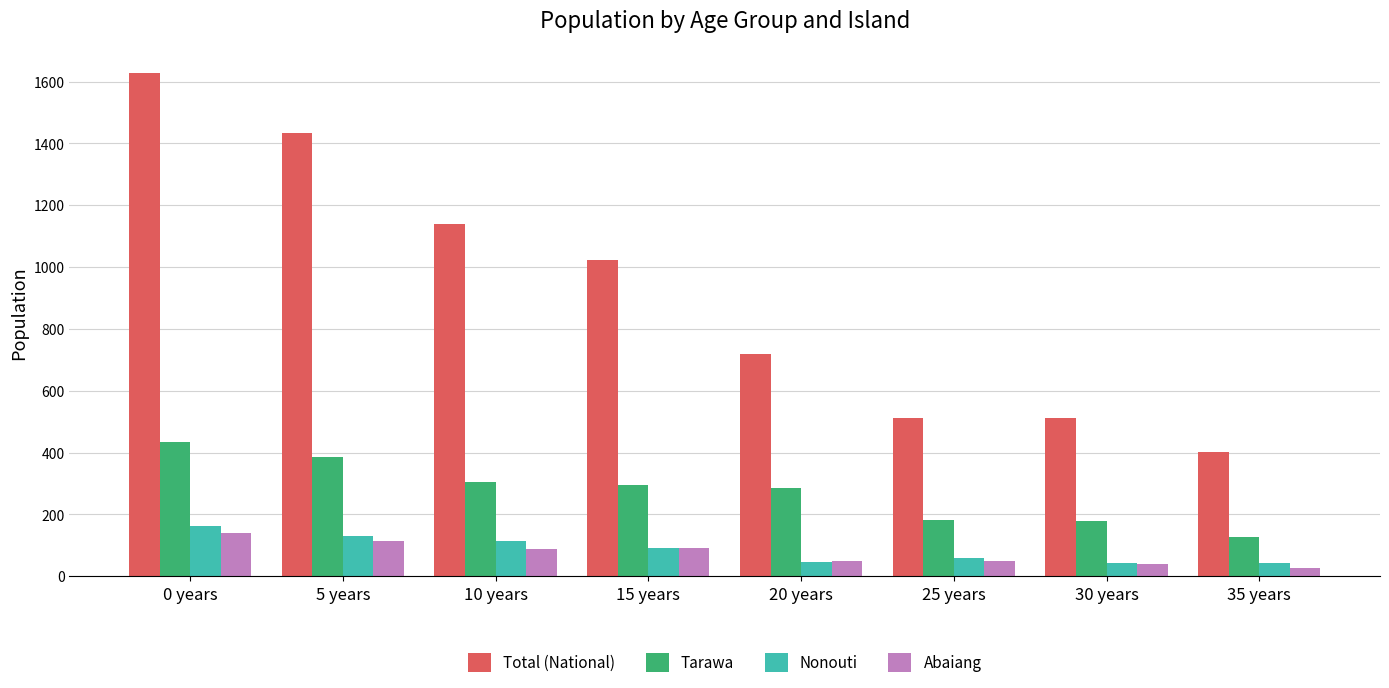

Count the number of data series in this chart.

4